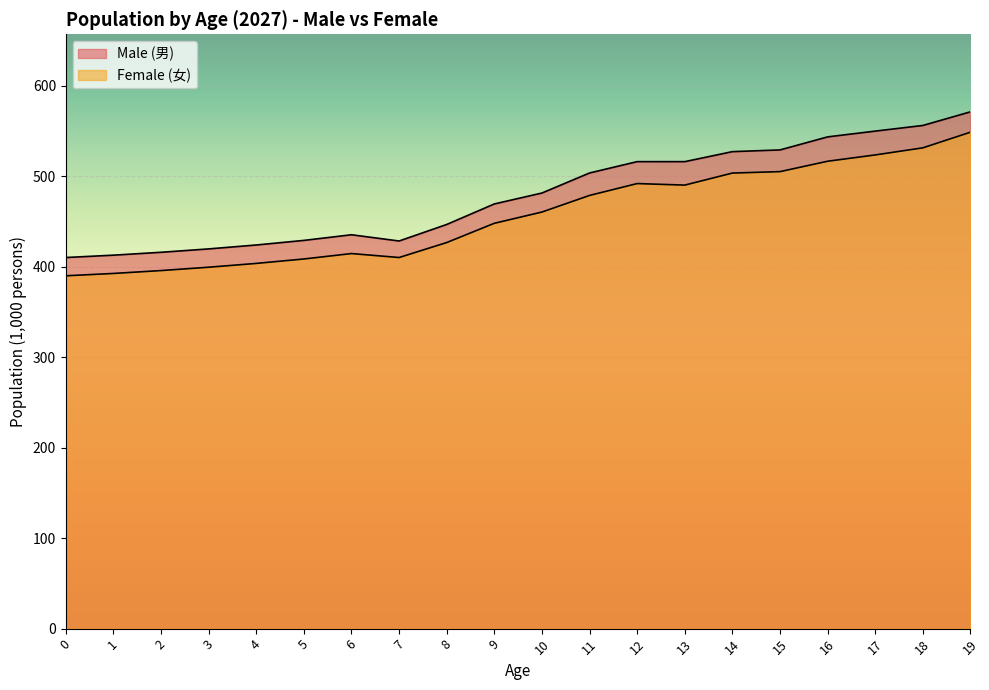

Where is the first local maximum for Female (女)?

6